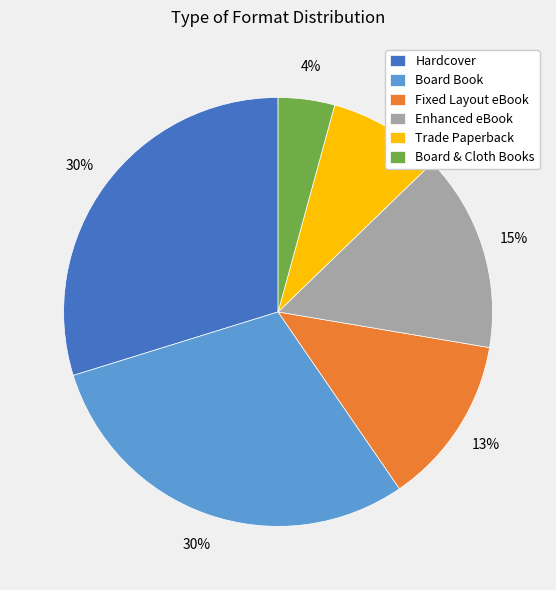

To the nearest percent, what is the average slice percentage?

17%